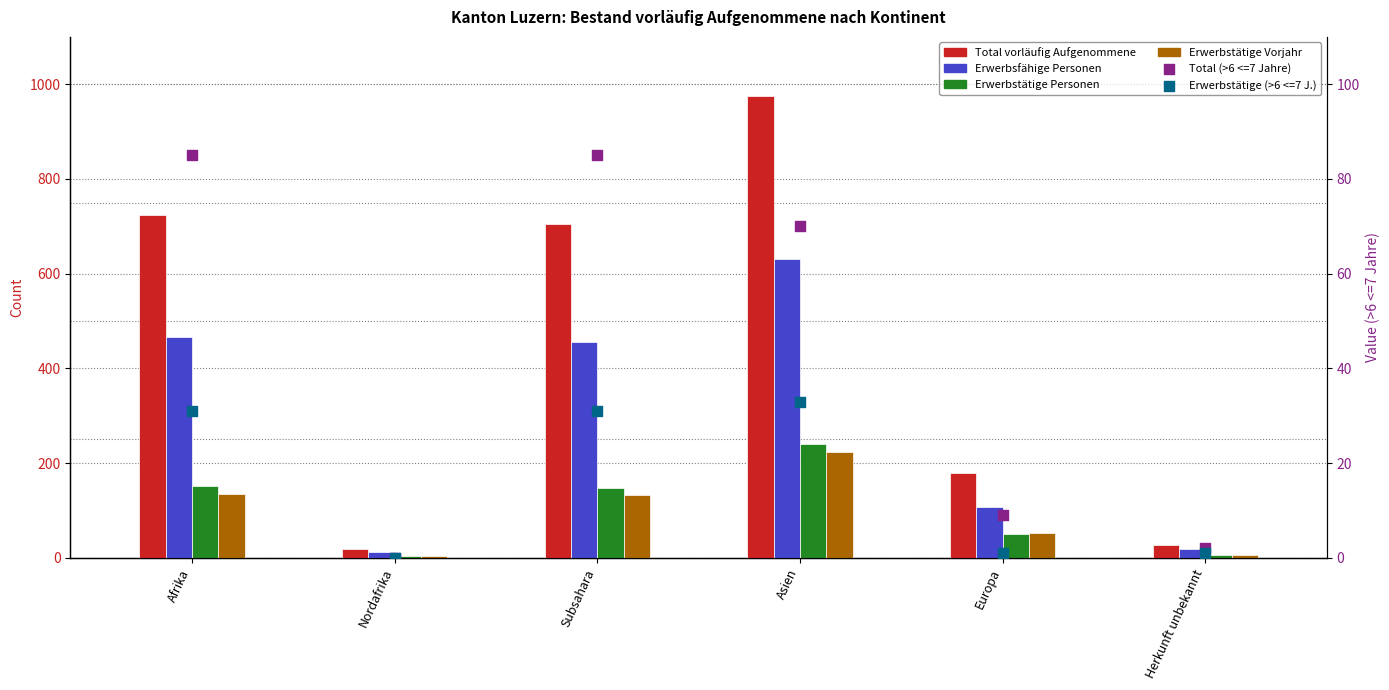

Which series has the widest spread of Y values?

Total vorläufig Aufgenommene